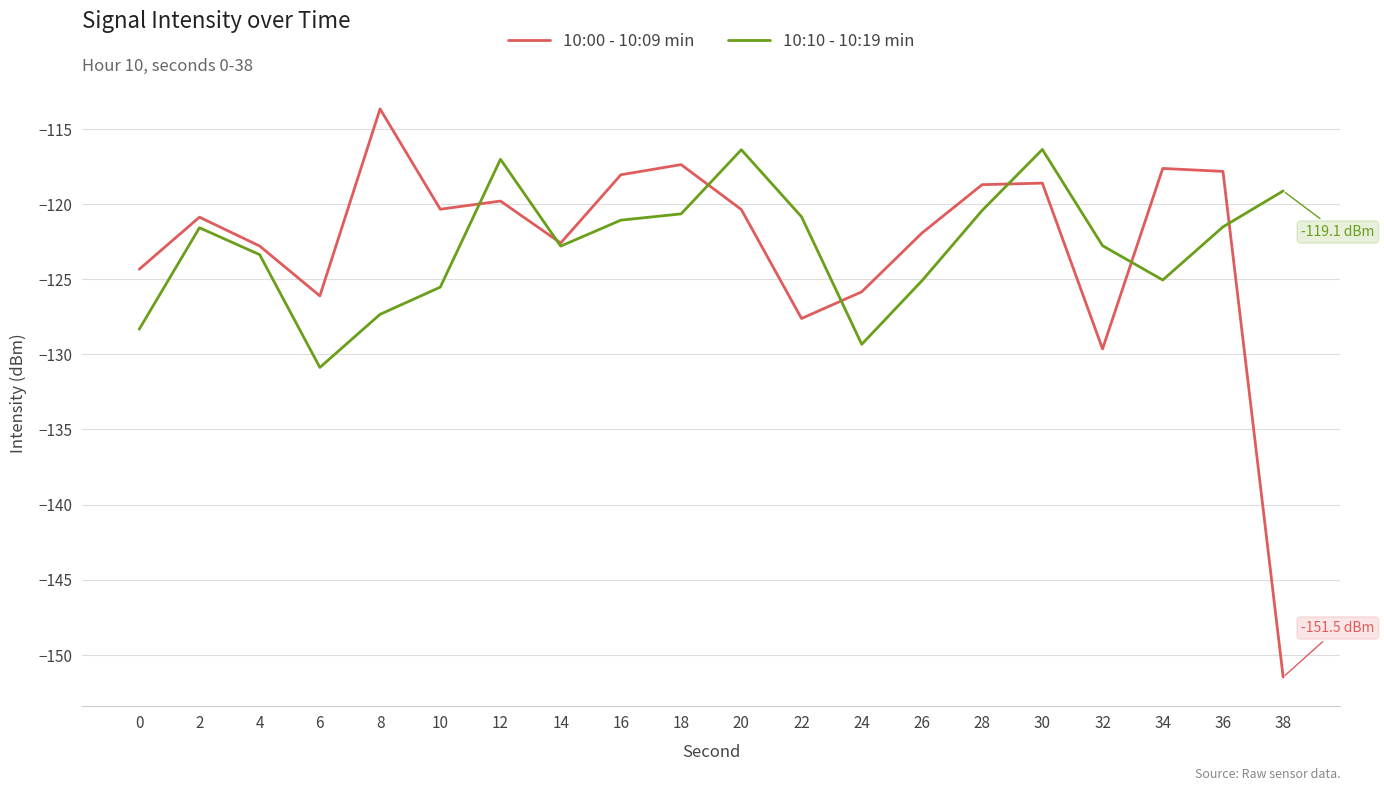

At which label does 10:10 - 10:19 min reach its minimum?

6